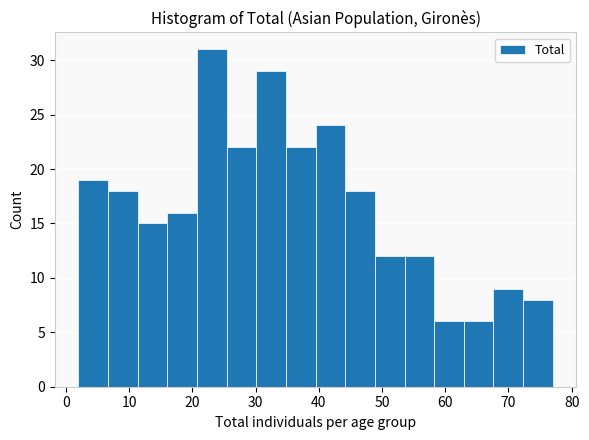

Which range on the x-axis has the tallest bar?

21 to 25